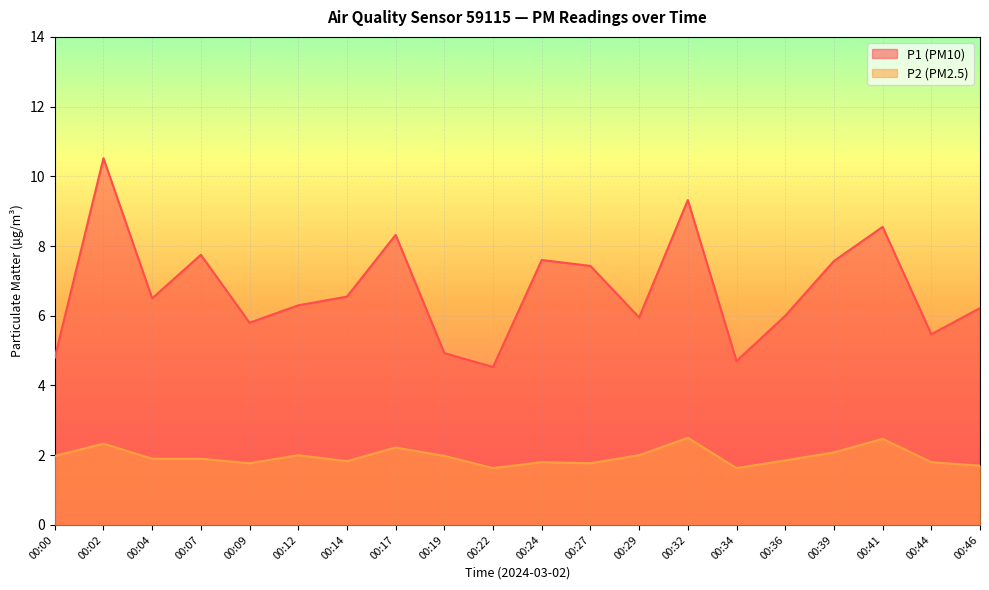

Between 00:44 and 00:46, which is larger?

00:46